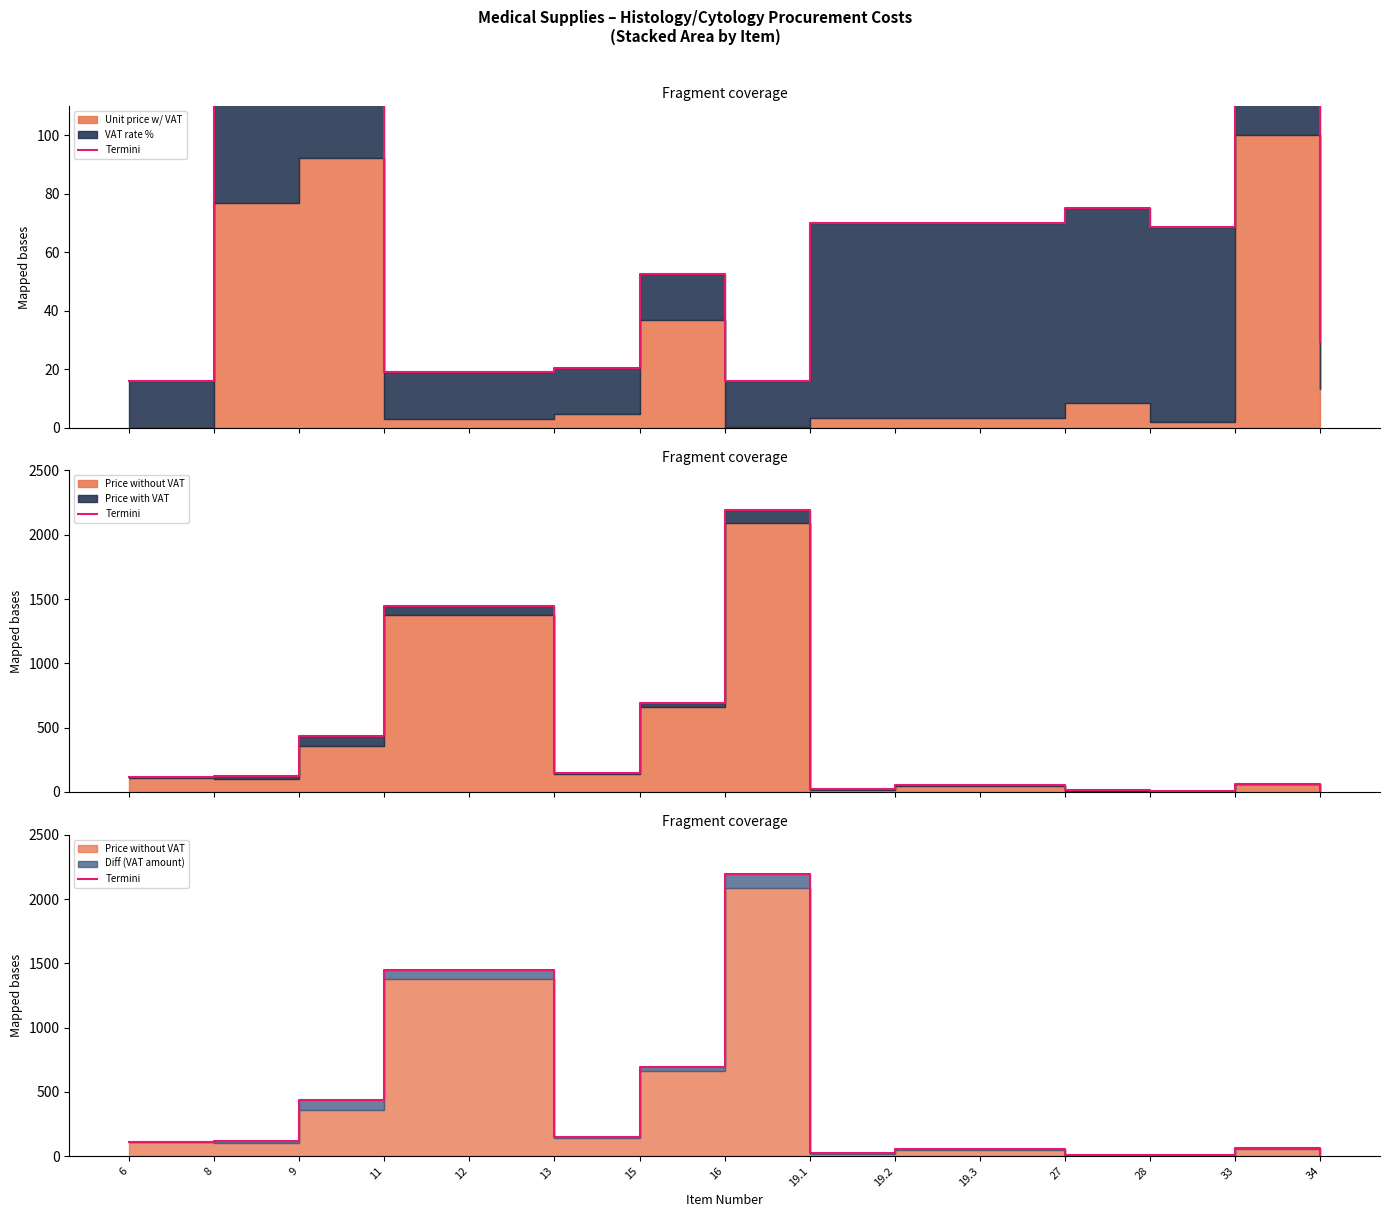

The value at 19.2 is 54.5. True or false?

True